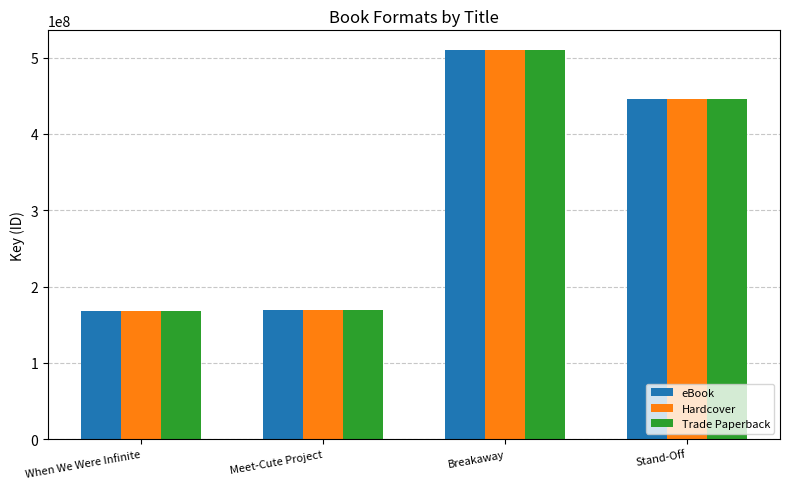

What is the sum of all Trade Paperback values?

1293577954